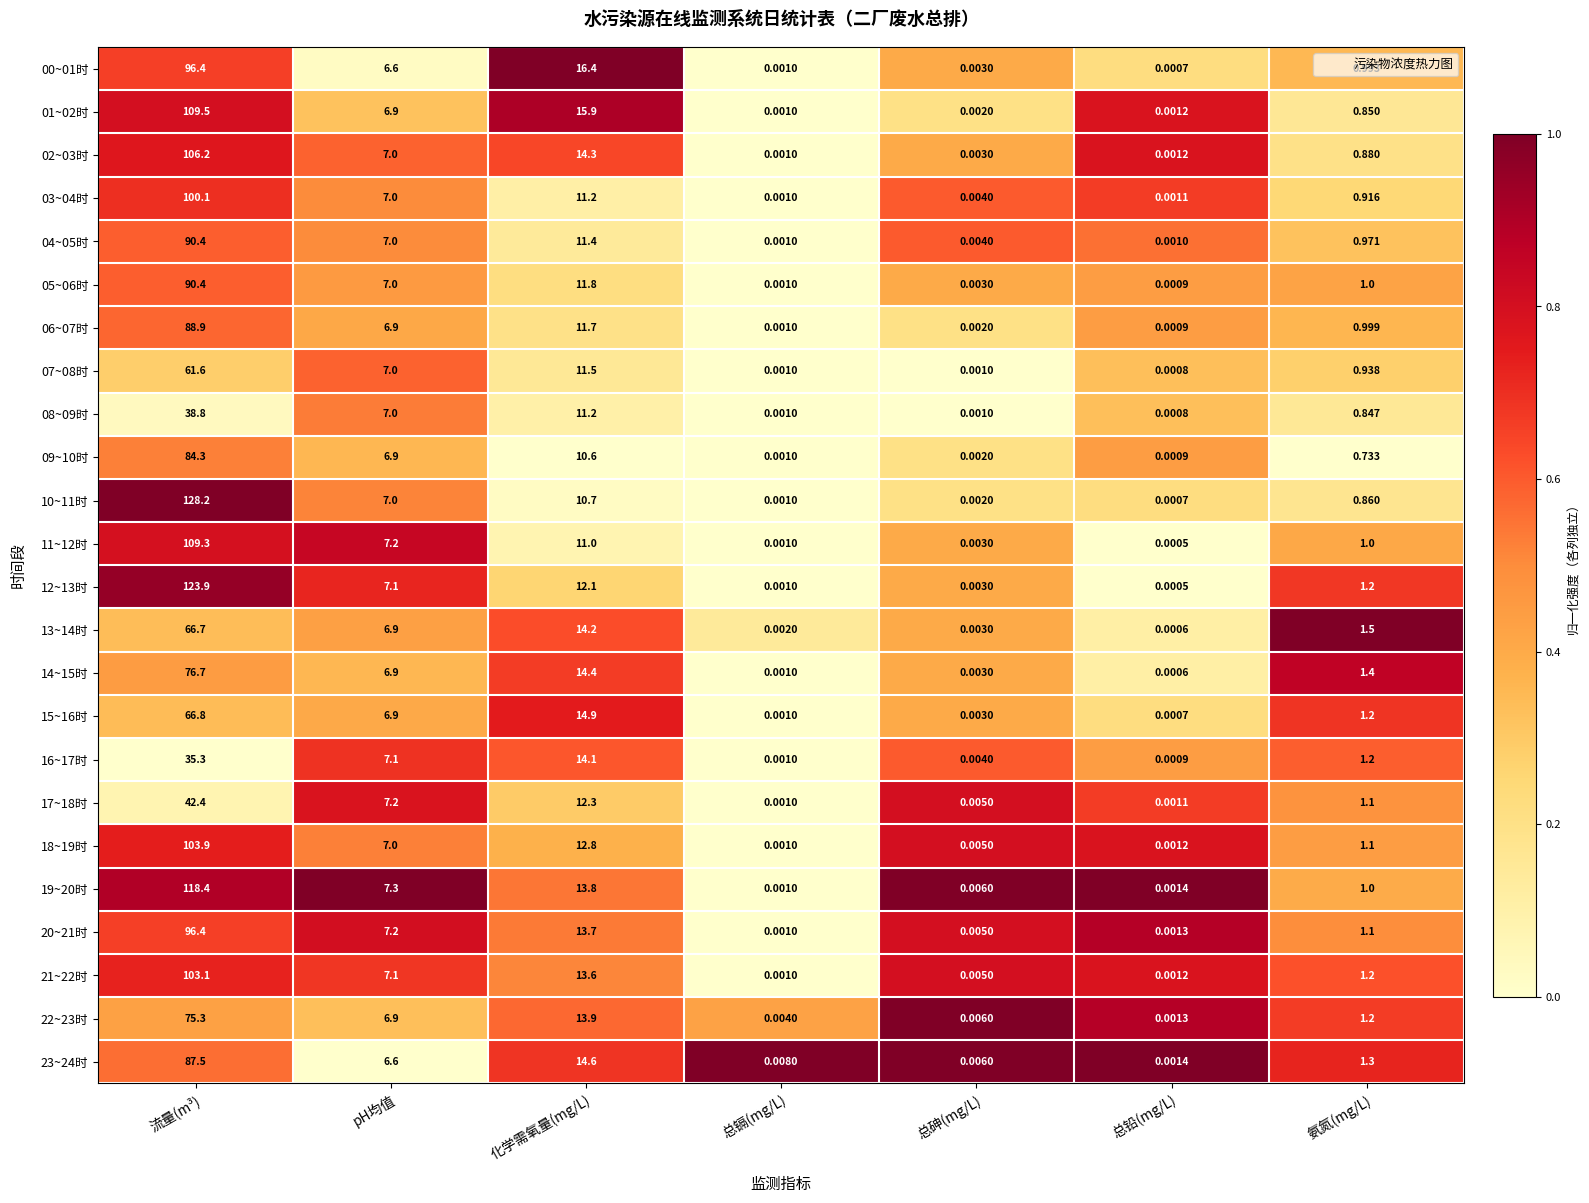

At which label is 14~15时 closest to 38?

化学需氧量(mg/L)